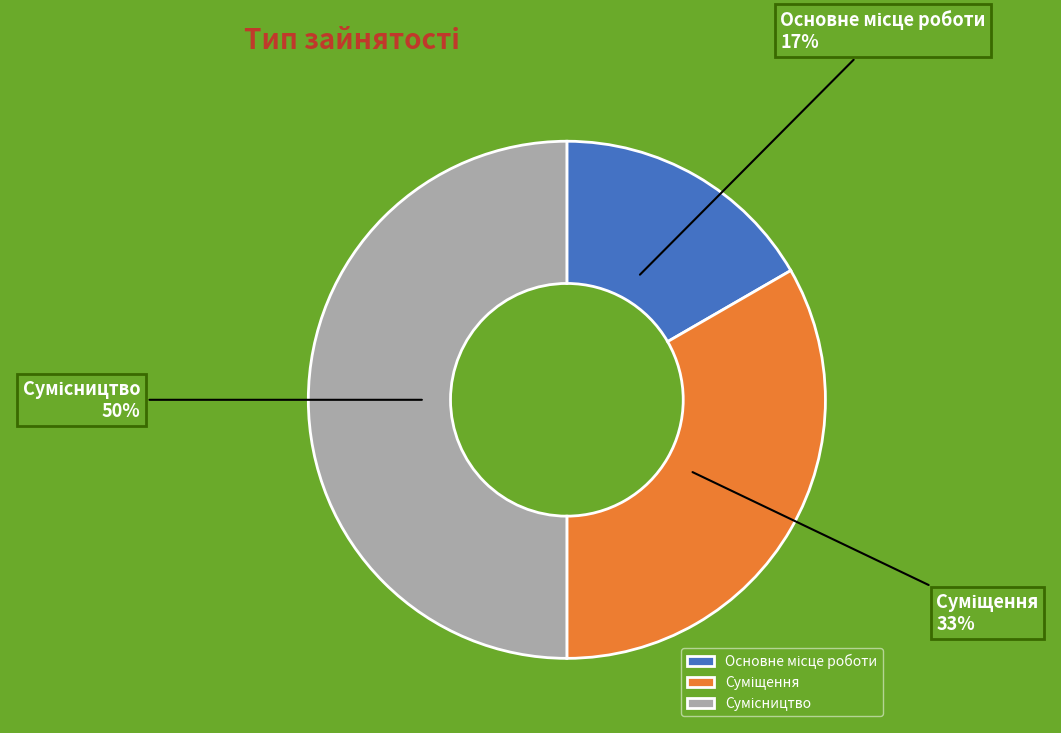

To the nearest percent, what is the average slice percentage?

33%